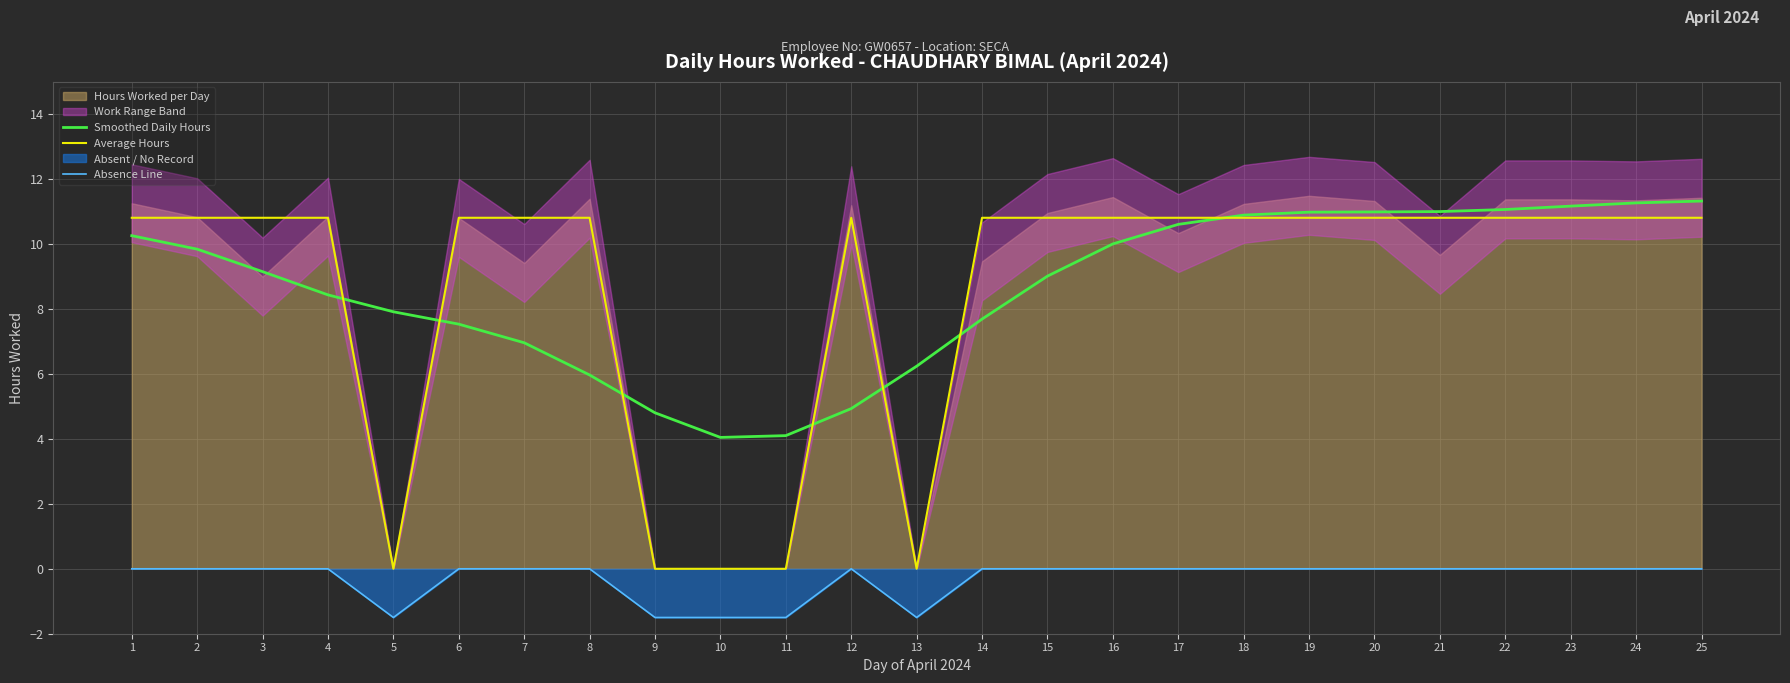

Reading left to right, what are all the values shown in this chart?

Smoothed Daily Hours: 10.3	9.8	9.2	8.4	7.9	7.5	7.0	6.0	4.8	4.0	4.1	4.9	6.2	7.7	9.0	10.0	10.6	10.9	11.0	11.0	11.0	11.1	11.2	11.3	11.3
Average Hours: 10.8	10.8	10.8	10.8	0.0	10.8	10.8	10.8	0.0	0.0	0.0	10.8	0.0	10.8	10.8	10.8	10.8	10.8	10.8	10.8	10.8	10.8	10.8	10.8	10.8
Absence Line: 0.0	0.0	0.0	0.0	-1.5	0.0	0.0	0.0	-1.5	-1.5	-1.5	0.0	-1.5	0.0	0.0	0.0	0.0	0.0	0.0	0.0	0.0	0.0	0.0	0.0	0.0